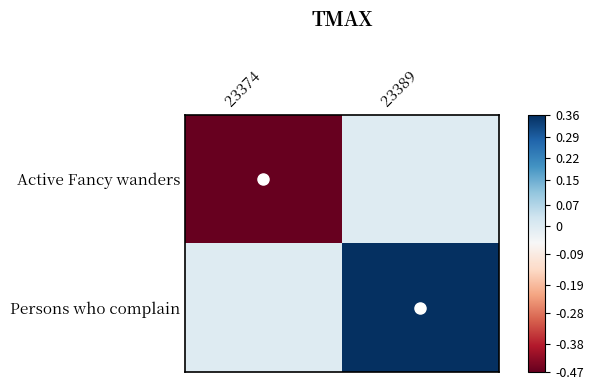

What is the total value across all series at 23374?

-0.5